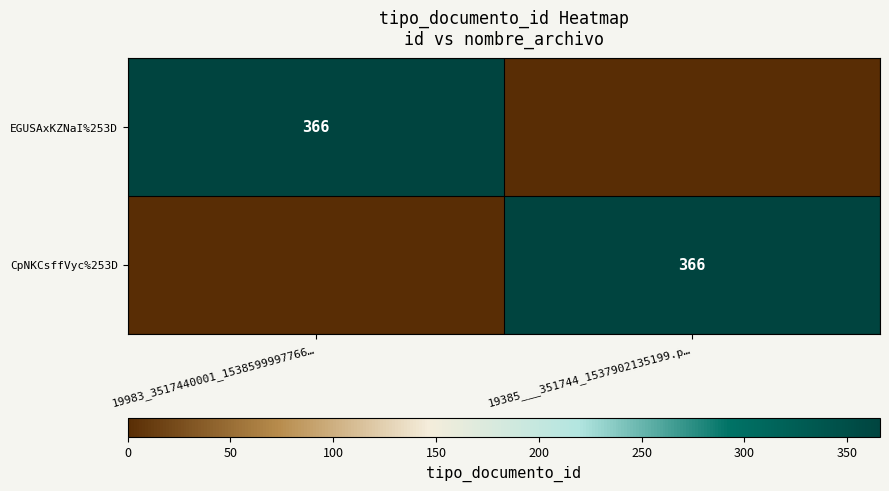

True or false: CpNKCsffVyc%253D has a value of 366 at 19385___351744_1537902135199.p….

True